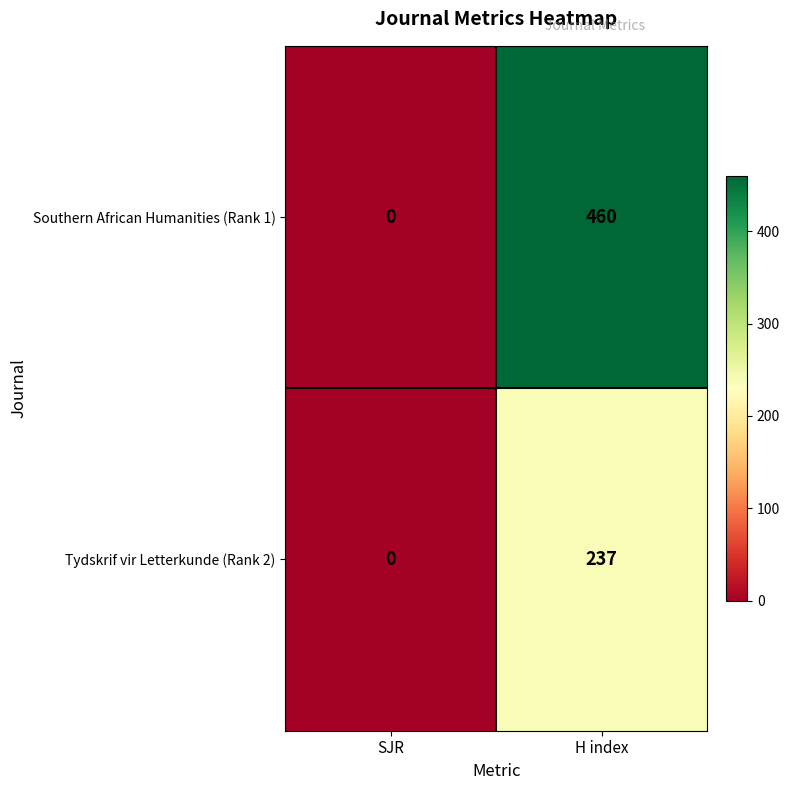

The value of Southern African Humanities (Rank 1) at H index is 460. True or false?

True